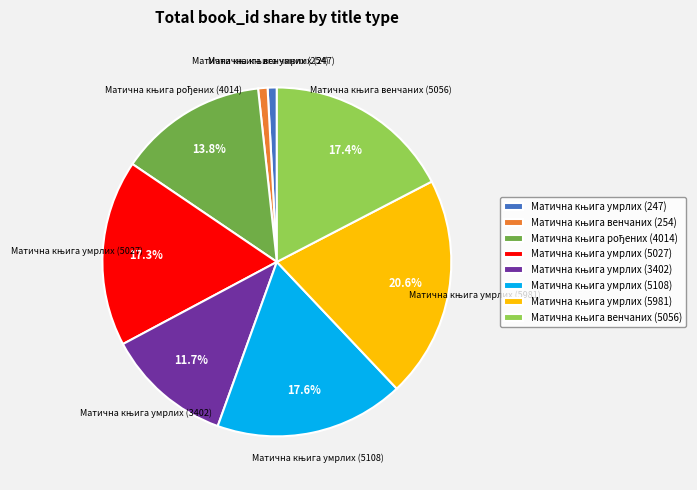

Is there any slice that represents more than half of the pie?

No